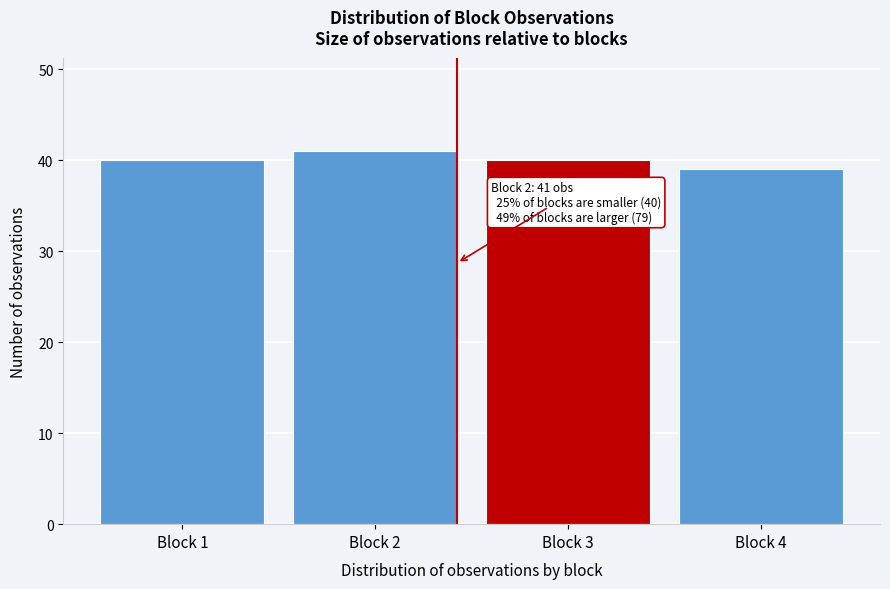

Reading left to right, what are all the values shown in this chart?

Block 1=40	Block 2=41	Block 3=40	Block 4=39